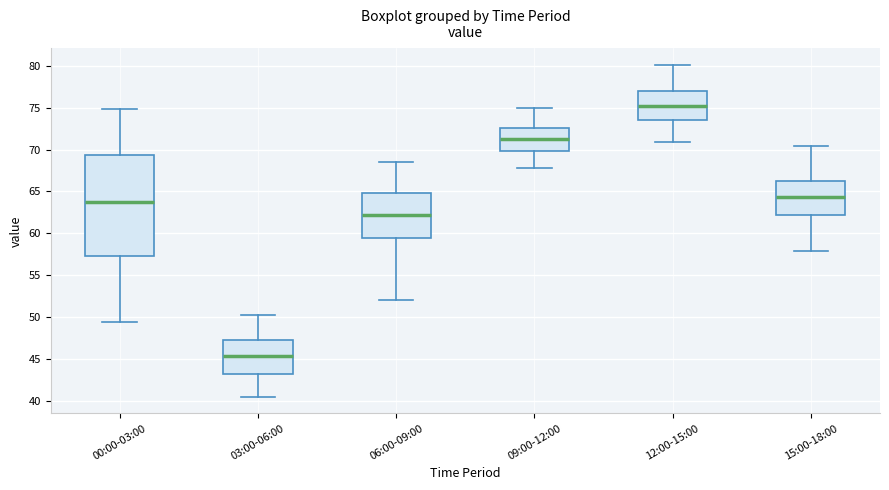

Comparing the boxes themselves (not the whiskers), which one is the tallest?

00:00-03:00